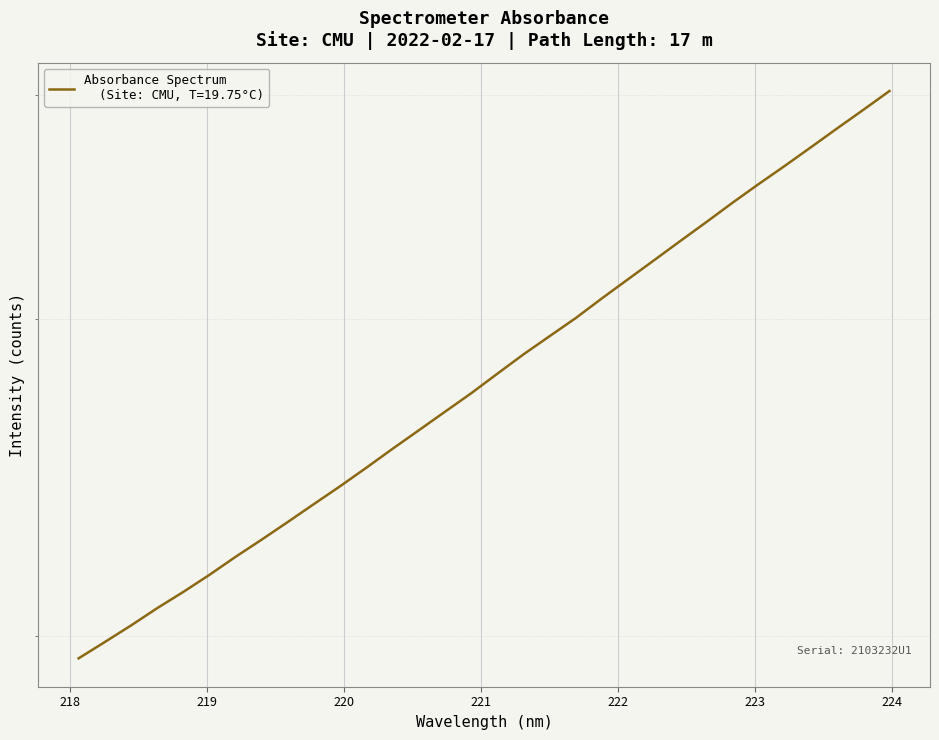

Reading left to right, list all the values displayed in this chart.

1944.1	1985.1	2027.5	2073.0	2116.6	2163.5	2214.0	2263.5	2315.3	2369.1	2423.8	2481.7	2542.4	2603.2	2665.7	2729.4	2798.6	2868.8	2936.4	3005.3	3082.0	3158.3	3236.4	3316.9	3398.4	3483.5	3567.8	3651.7	3739.9	3830.9	3922.8	4018.3